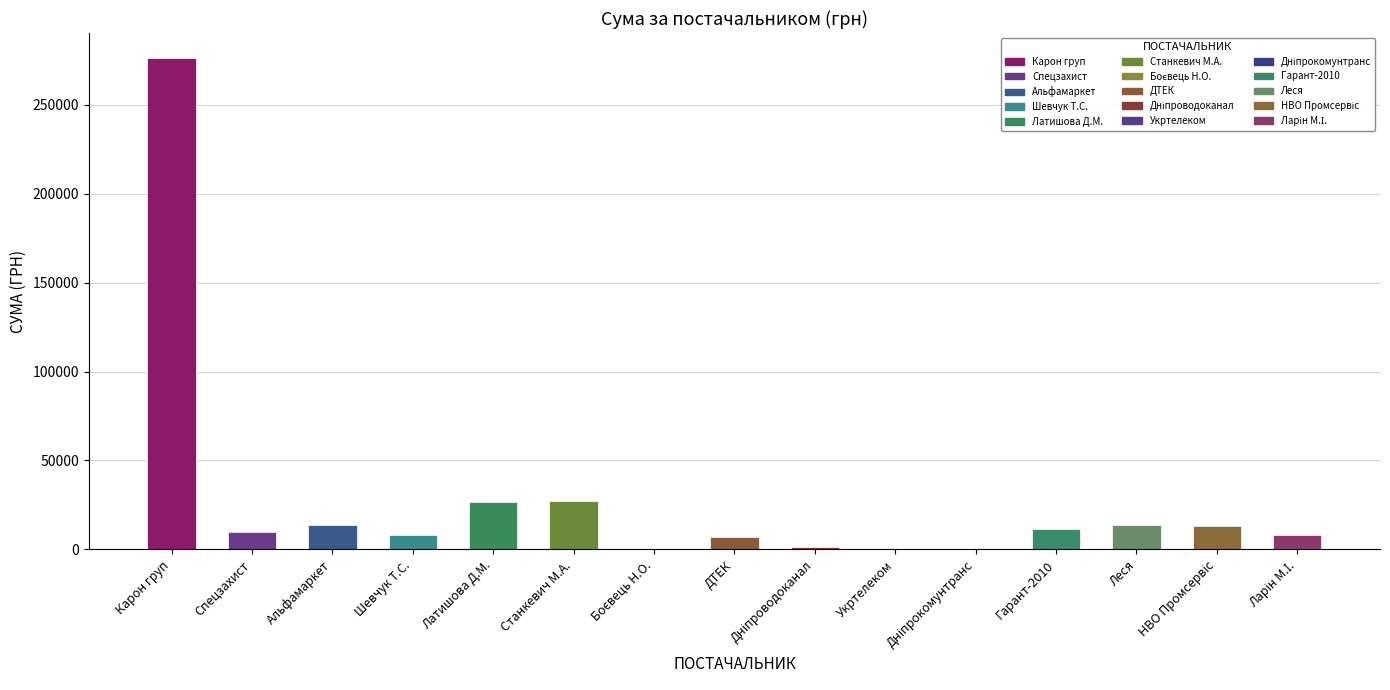

What is the change in value from ФОП "Боєвець Н.О." to ТДВ "Дніпрокомунтранс"?

-274.3